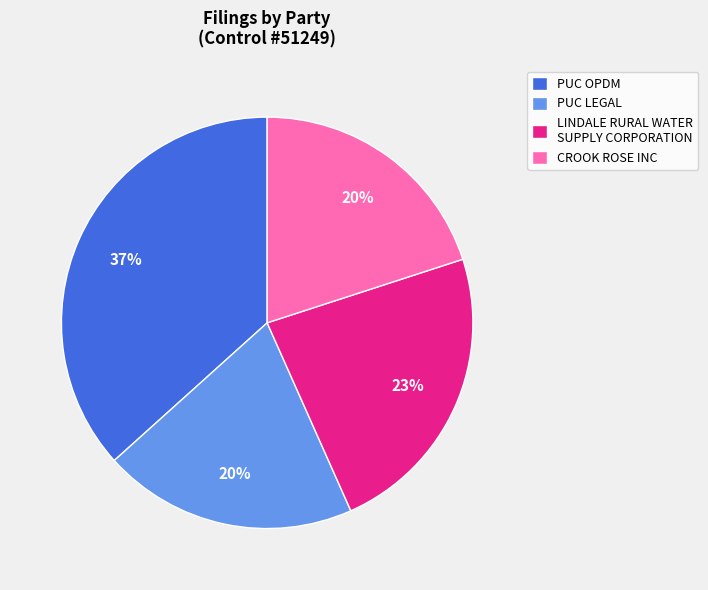

To the nearest percent, what portion does PUC LEGAL represent?

20%